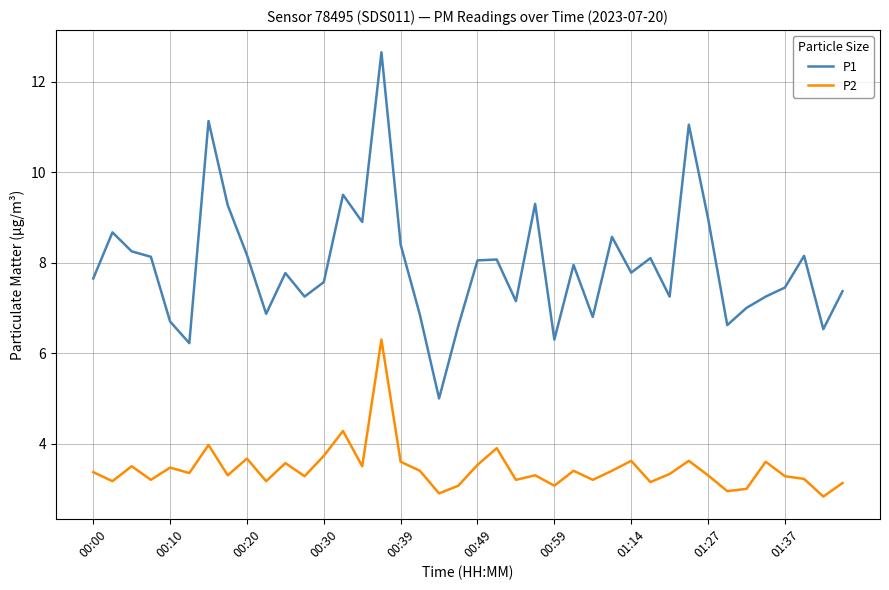

What is the greatest value displayed?

12.7